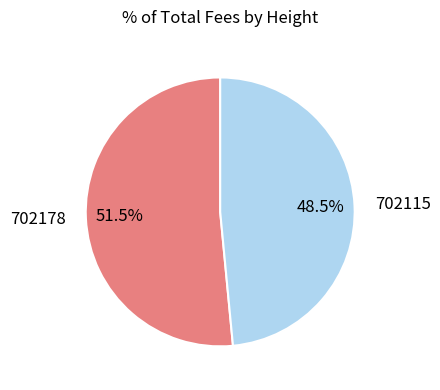

To the nearest percent, what is the difference between the 702178 and 702115 slice percentages?

3%